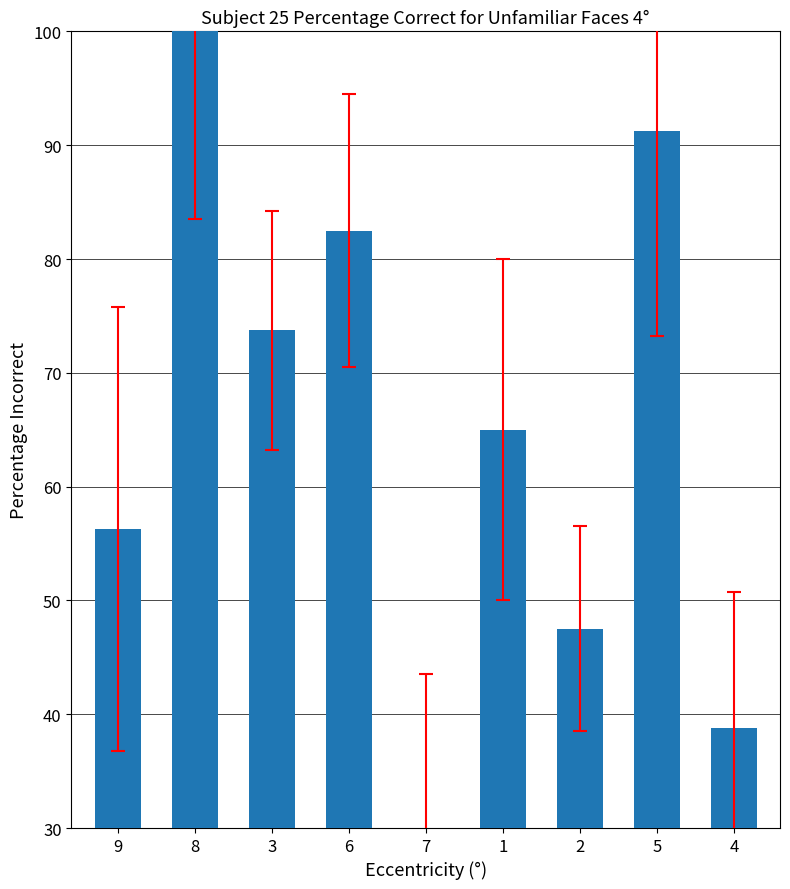

Count the number of data series in this chart.

1